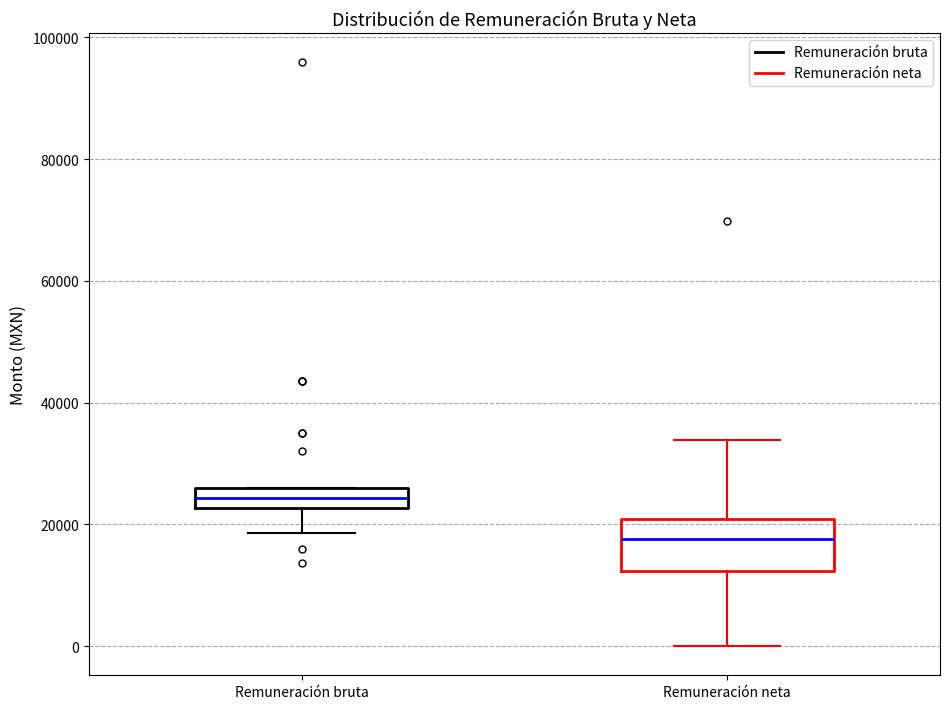

Comparing the boxes themselves (not the whiskers), which one is the tallest?

Remuneración neta